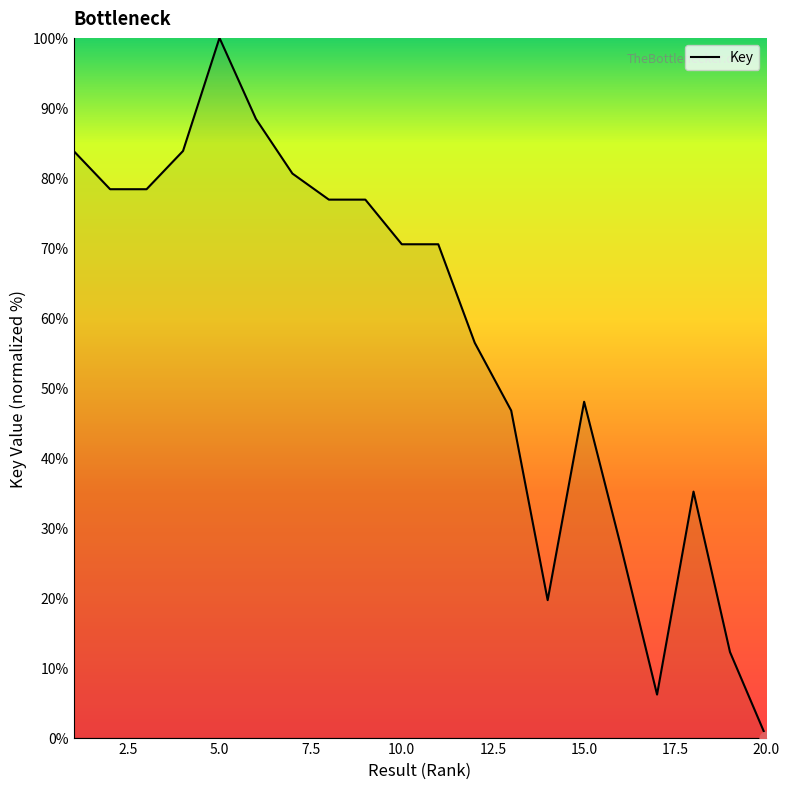

What is the maximum value shown in the chart?

100.0